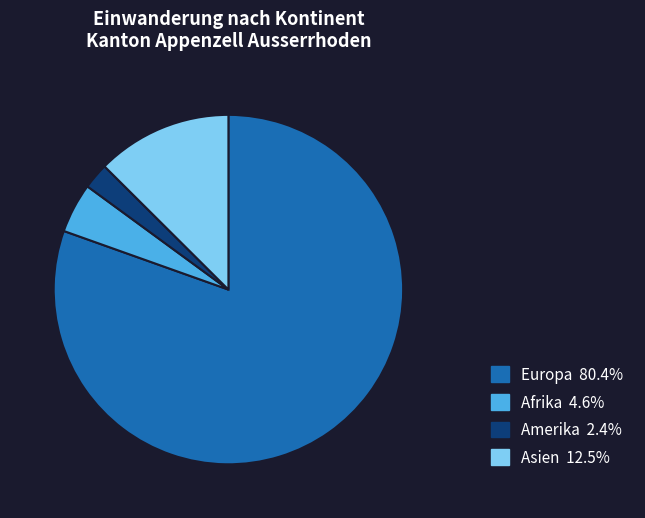

Does any single category account for the majority?

Yes